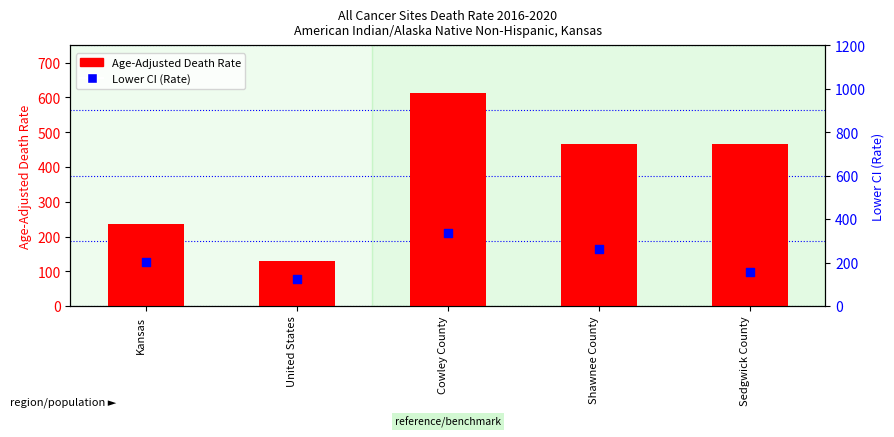

At which category is the sum across all series the highest?

Cowley County